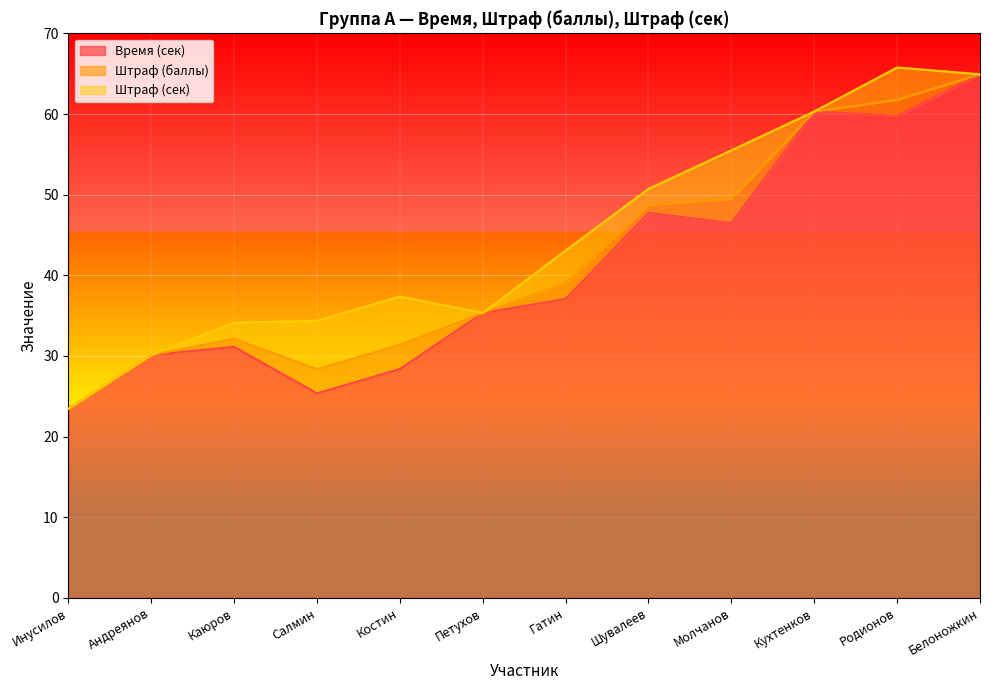

Which series has the largest total across all categories?

Время (сек)